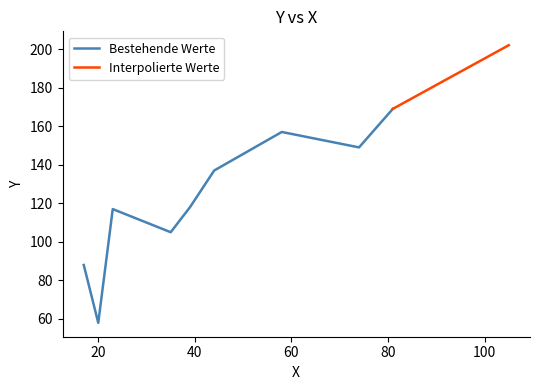

What is the change in value from 58 to 105?

+45